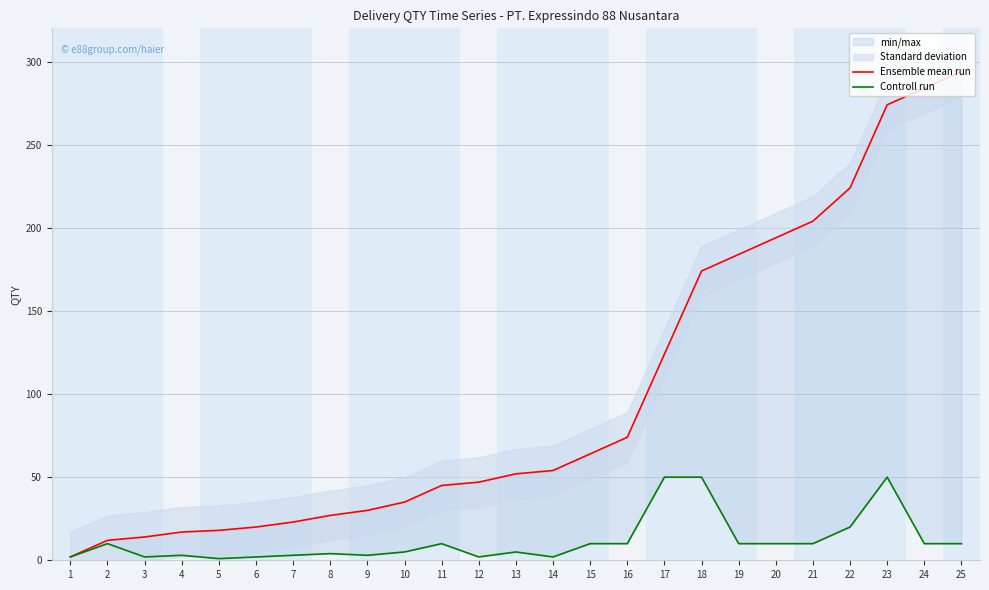

True or false: Controll run and Ensemble mean run cross at least once.

False